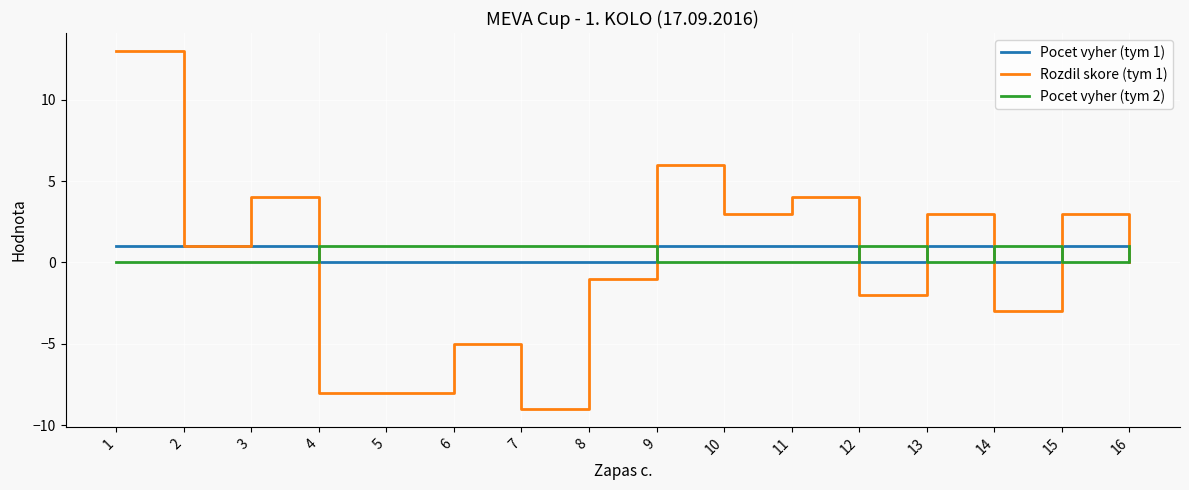

What is the difference between the second highest and minimum values in the Pocet vyher (tym 2) series?

1